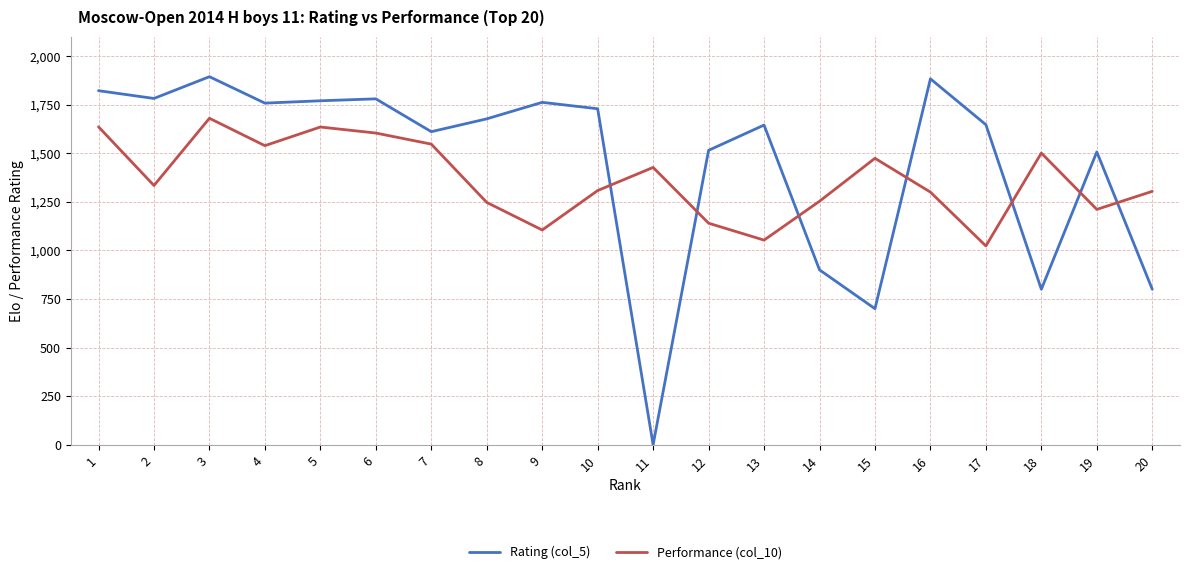

What is the greatest value displayed?

1894